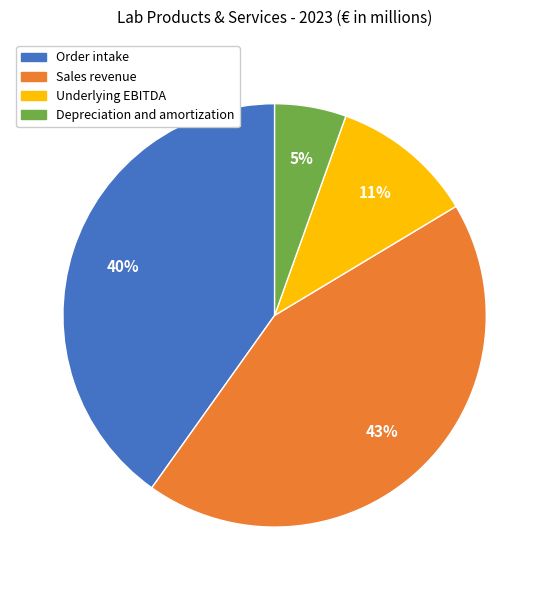

Which has a higher value, Order intake or Depreciation and amortization?

Order intake